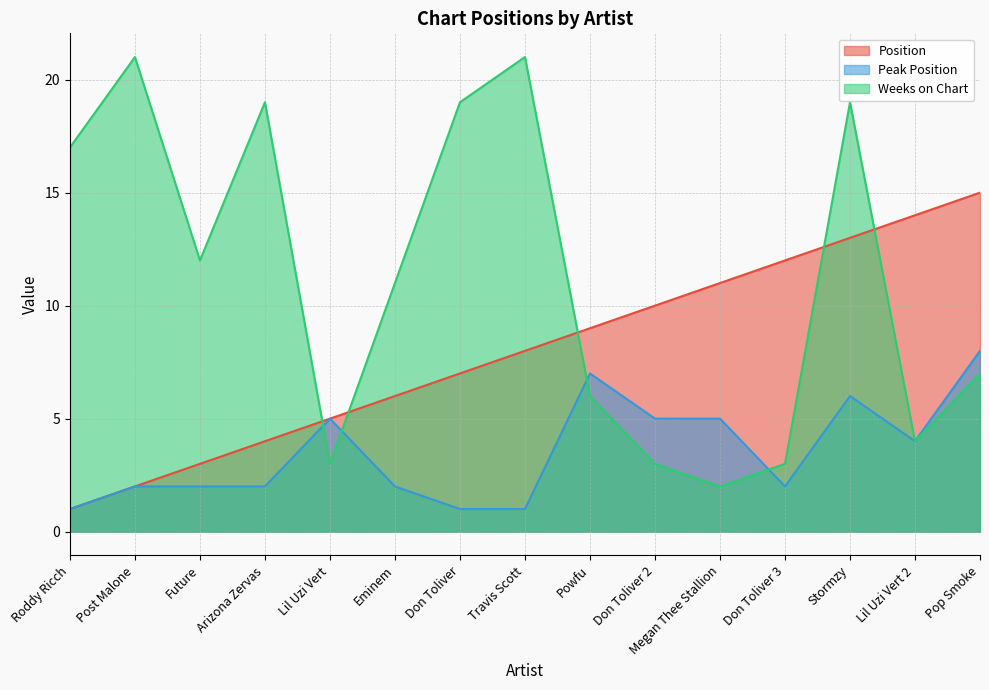

Reading left to right, list all the values displayed in this chart.

Position: 1	2	3	4	5	6	7	8	9	10	11	12	13	14	15
Peak Position: 1	2	2	2	5	2	1	1	7	5	5	2	6	4	8
Weeks on Chart: 17	21	12	19	3	11	19	21	6	3	2	3	19	4	7